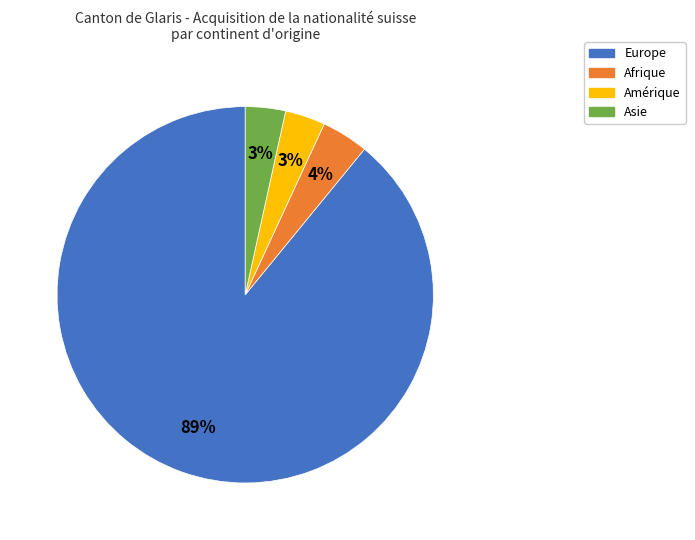

To the nearest percent, what percentage of the pie is Afrique?

4%